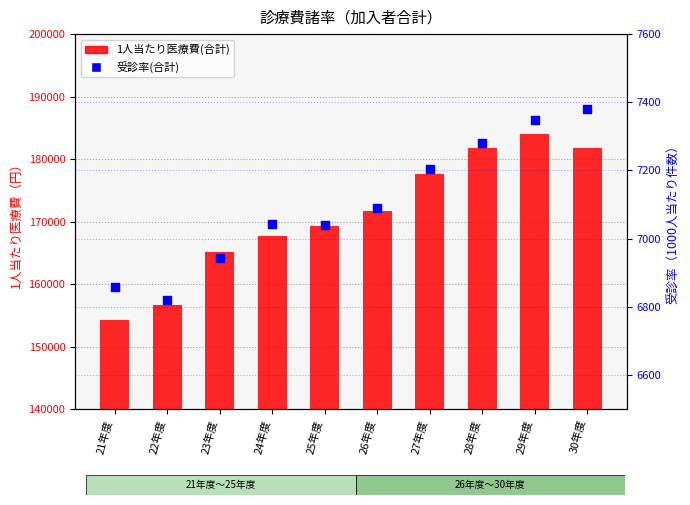

Which series contains the highest Y value?

1人当たり医療費(合計)